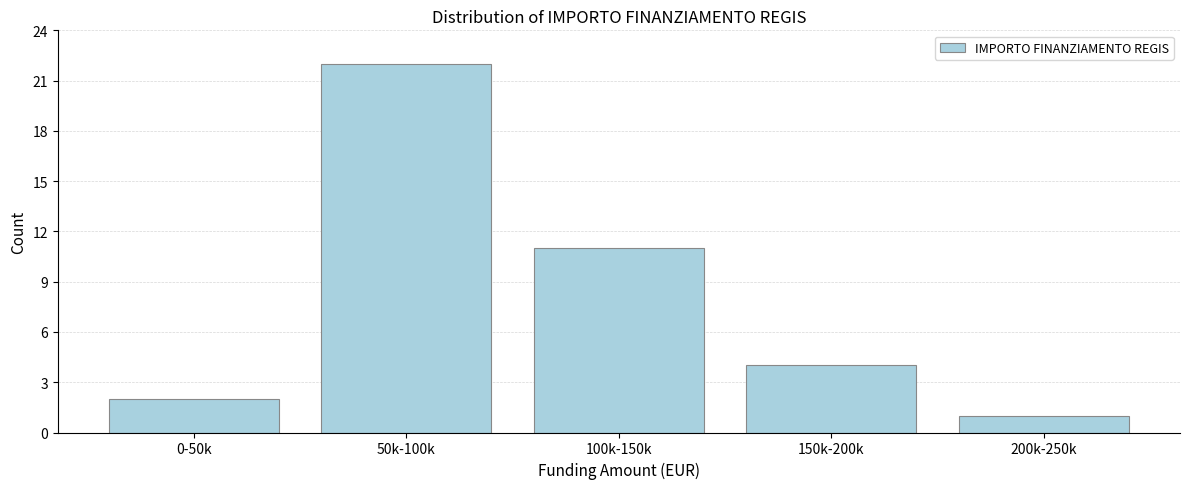

Reading right to left, what are all the values shown in this chart?

1	4	11	22	2